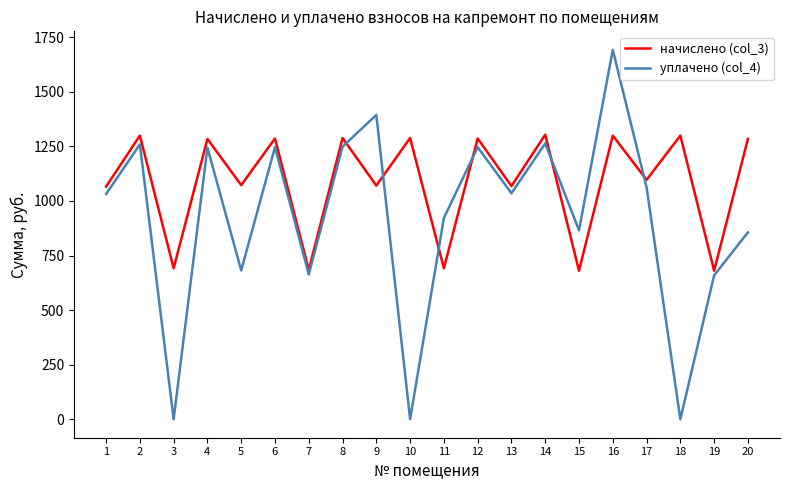

Where does the уплачено (col_4) series first go above 1034?

2